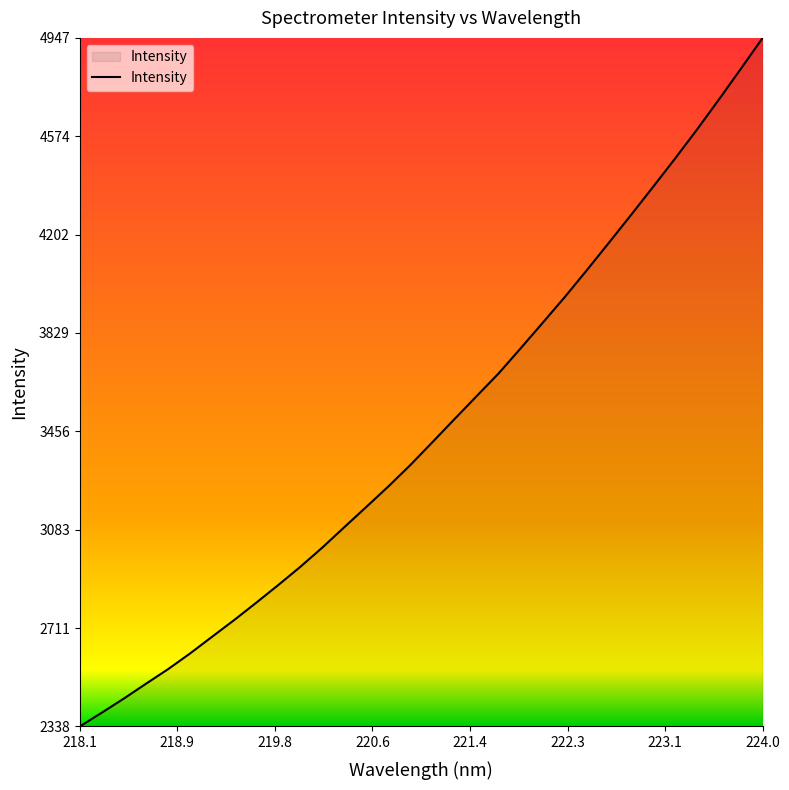

What is the maximum value shown in the chart?

4947.5